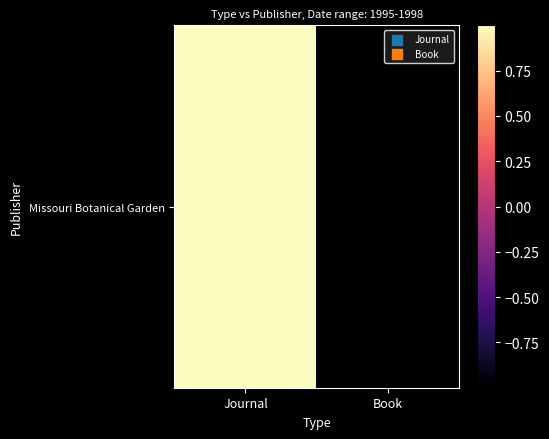

True or false: the data shows 1.0 at Journal.

True